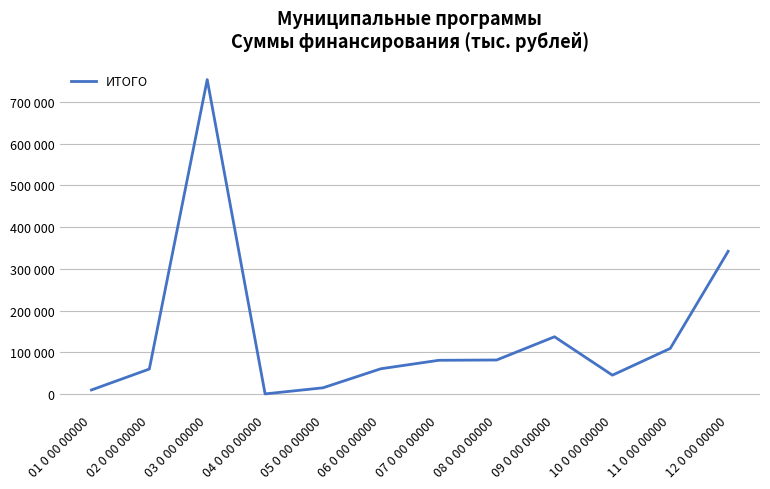

Reading left to right, what are all the values shown in this chart?

10119	60228	753290	707	15284	60913	81178	81872	137500	45564	109634	342111